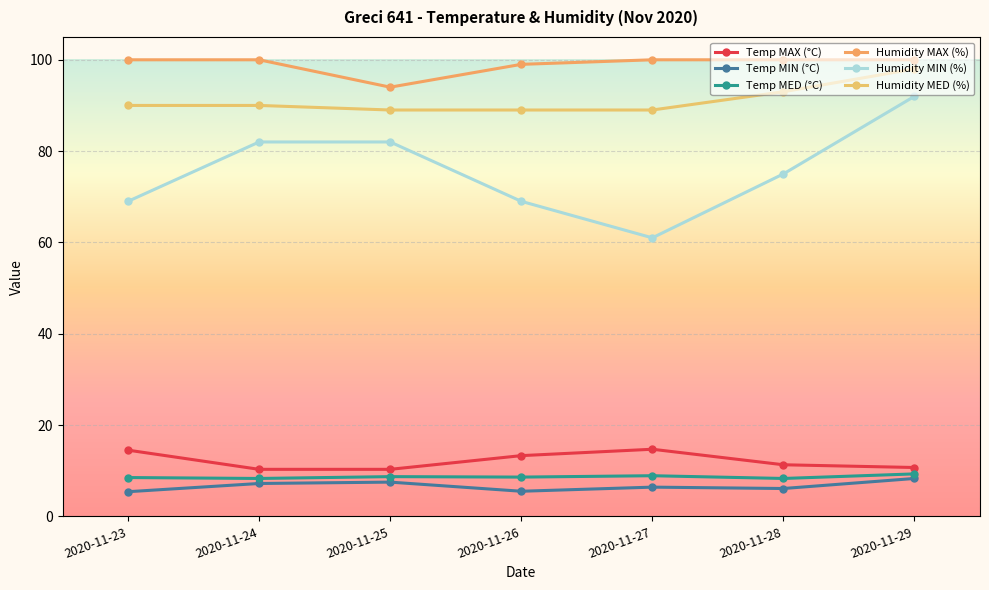

Reading left to right, extract all data points from this chart.

Temp MAX (°C): 2020-11-23=14.5	2020-11-24=10.3	2020-11-25=10.3	2020-11-26=13.3	2020-11-27=14.7	2020-11-28=11.3	2020-11-29=10.7
Temp MIN (°C): 2020-11-23=5.4	2020-11-24=7.2	2020-11-25=7.5	2020-11-26=5.5	2020-11-27=6.4	2020-11-28=6.1	2020-11-29=8.3
Temp MED (°C): 2020-11-23=8.5	2020-11-24=8.3	2020-11-25=8.7	2020-11-26=8.6	2020-11-27=8.9	2020-11-28=8.3	2020-11-29=9.3
Humidity MAX (%): 2020-11-23=100.0	2020-11-24=100.0	2020-11-25=94.0	2020-11-26=99.0	2020-11-27=100.0	2020-11-28=100.0	2020-11-29=100.0
Humidity MIN (%): 2020-11-23=69.0	2020-11-24=82.0	2020-11-25=82.0	2020-11-26=69.0	2020-11-27=61.0	2020-11-28=75.0	2020-11-29=92.0
Humidity MED (%): 2020-11-23=90.0	2020-11-24=90.0	2020-11-25=89.0	2020-11-26=89.0	2020-11-27=89.0	2020-11-28=93.0	2020-11-29=98.0